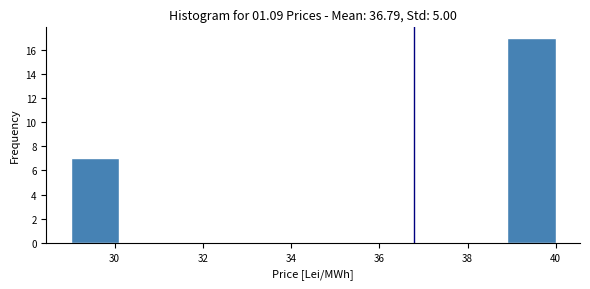

How tall is the bar that spans 29.0 to 30.1 on the x-axis? Neither the bar edges nor the heights are printed on the chart, so give them approximately, as read against the axes.

7